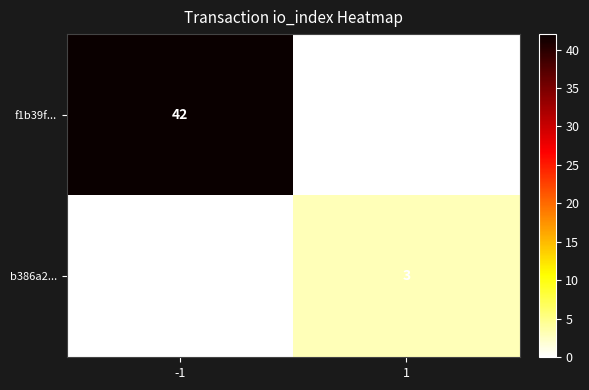

How many positive values does the f1b39f... series have?

1